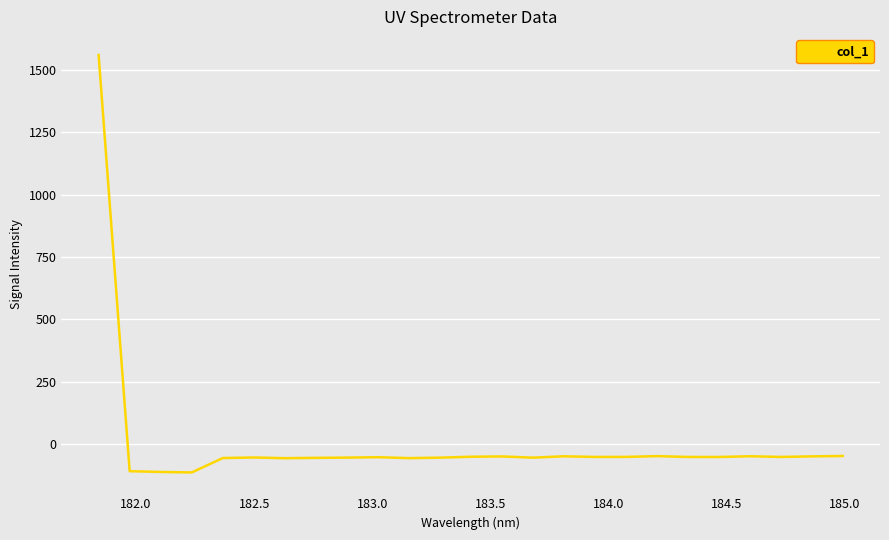

How many lines are shown in the chart?

1